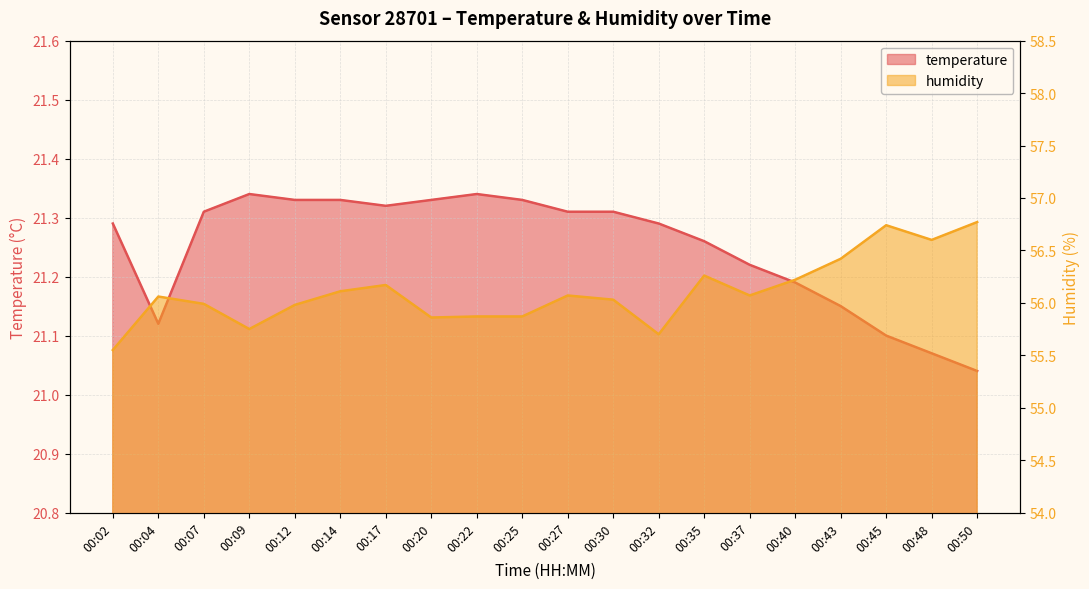

Is it true that temperature equals 21.1 at 00:43?

True